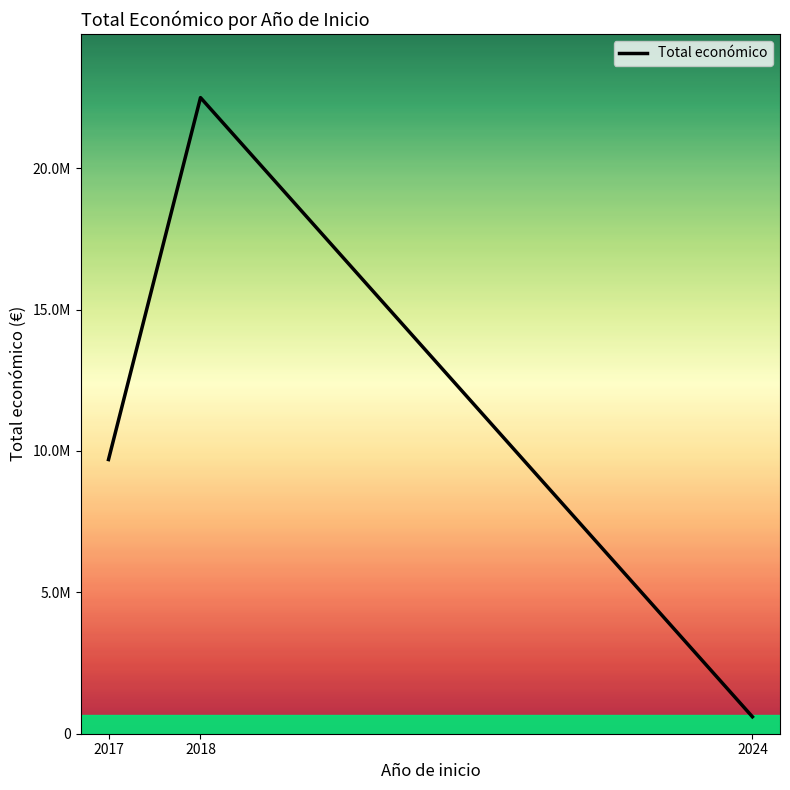

What is the sum of the values at 2018 and 2017?

32189463